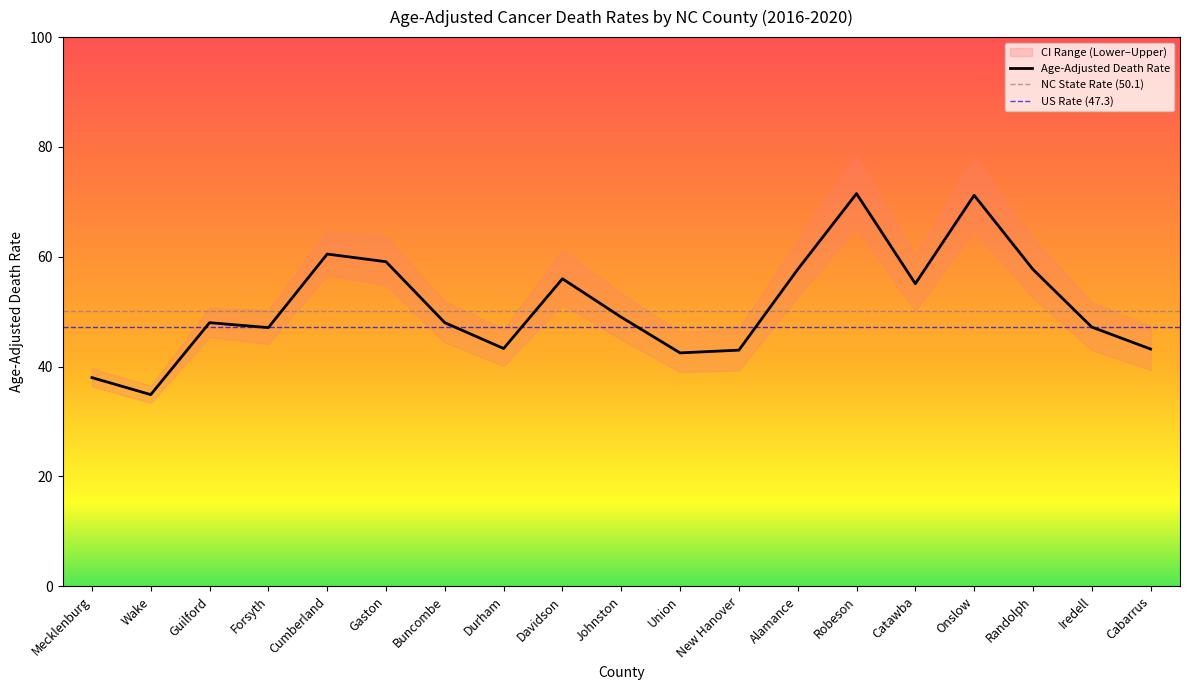

Where is Age-Adjusted Death Rate nearest to the value 53?

Catawba